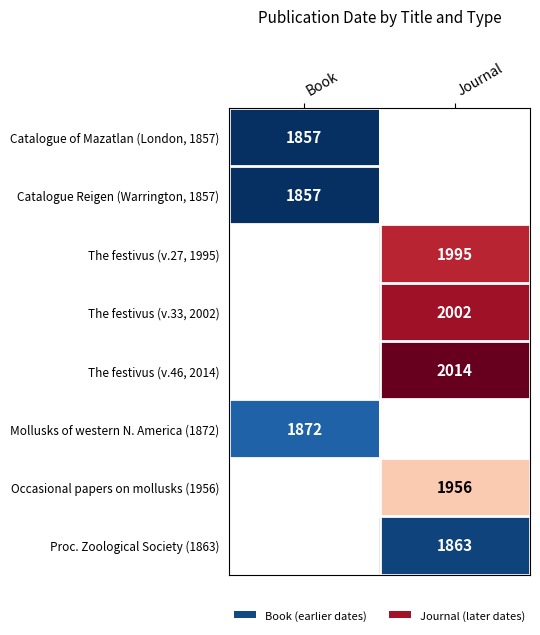

Is it true that Catalogue Reigen (Warrington, 1857) equals 2602 at Book?

False